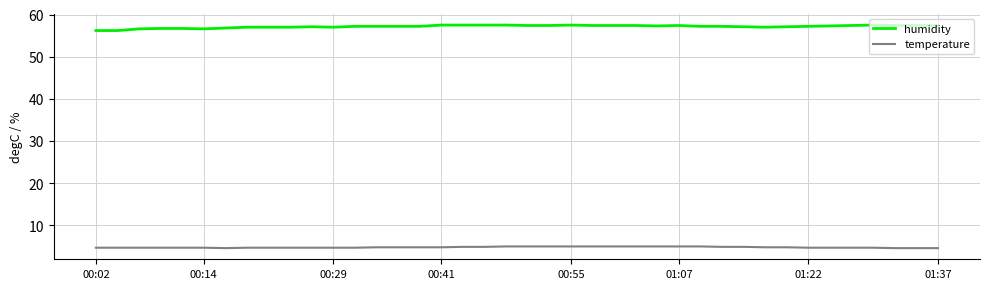

What is the average value of the humidity series?

57.2